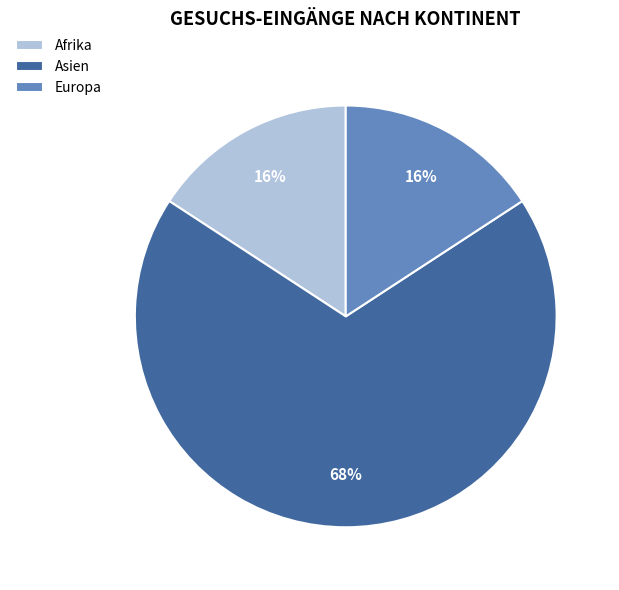

Is the sum of Afrika and Asien greater than half?

Yes